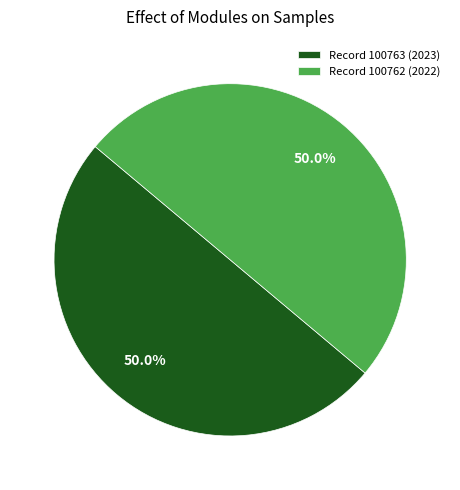

What portion of the pie excludes Record 100762 (2022)?

50.0%